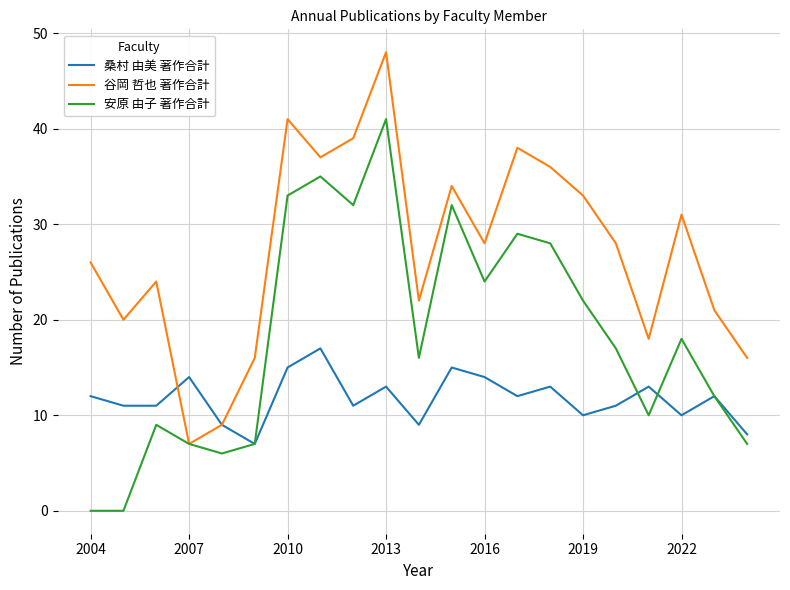

Rank the series by their maximum value, from highest to lowest.

谷岡 哲也 著作合計, 安原 由子 著作合計, 桑村 由美 著作合計